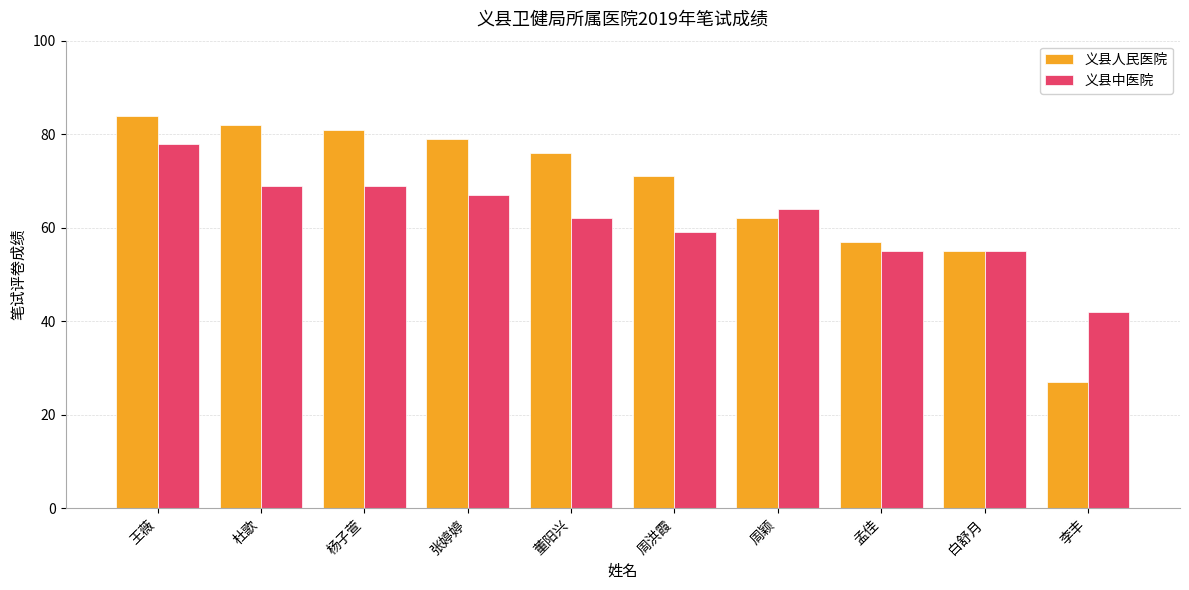

The 义县中医院 series shows 96 at 杜歌. True or false?

False